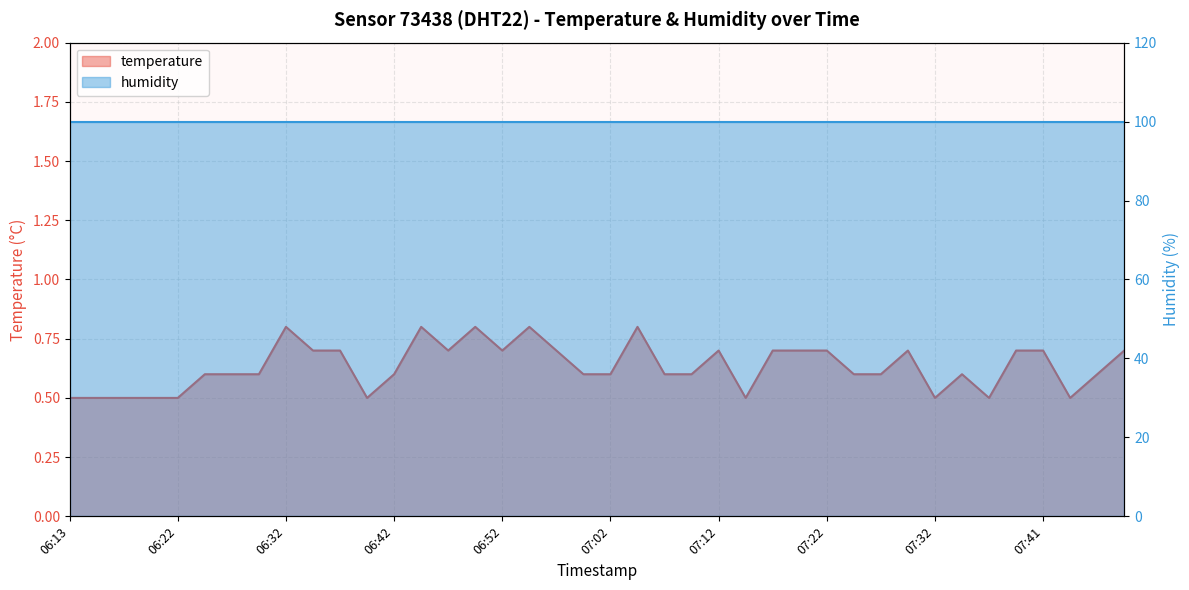

Count the number of categories in the chart.

40